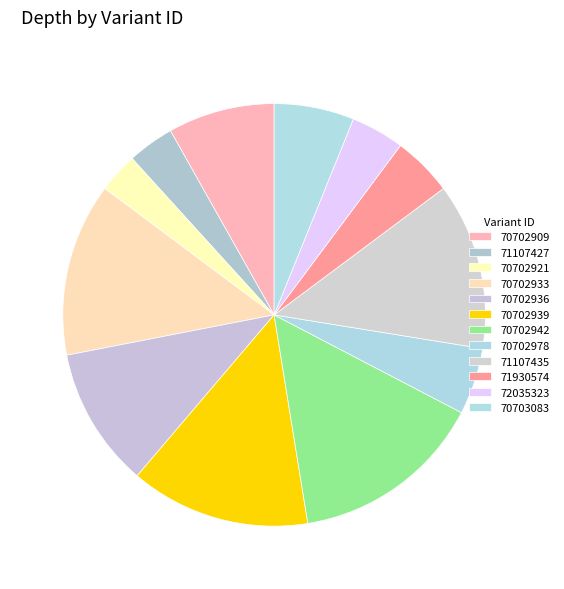

The 70702939 slice represents 4% of the pie. True or false?

False